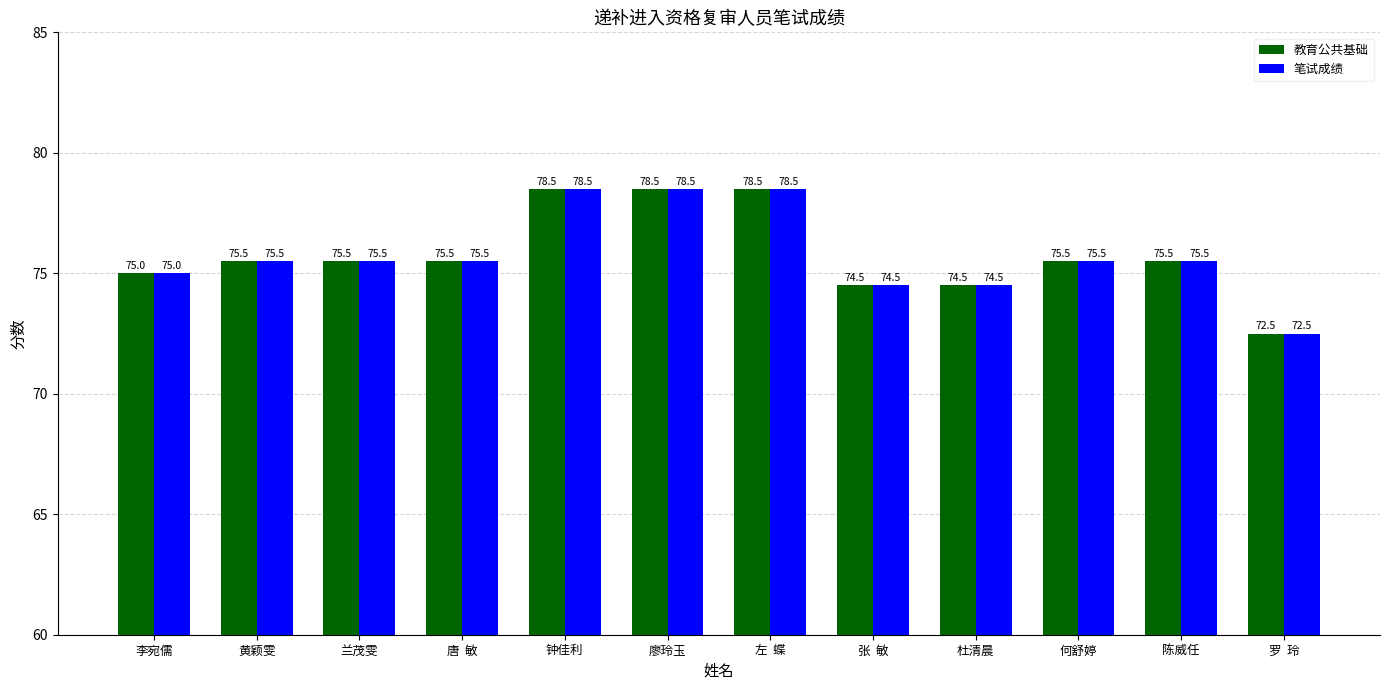

What is the value of the 笔试成绩 bar at the 4th from the left?

75.5